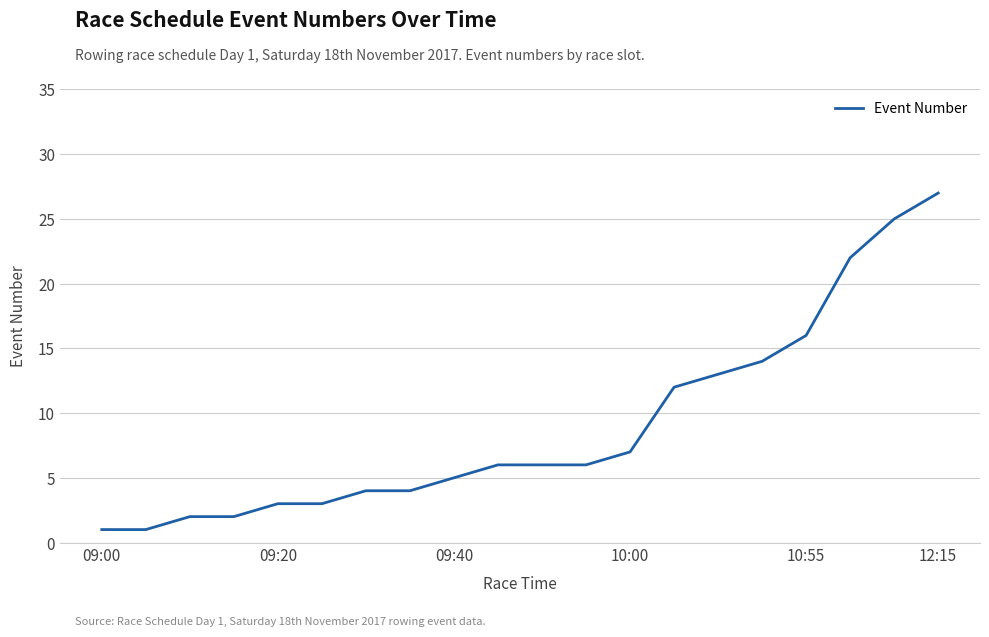

What is the difference between the maximum and minimum values?

26